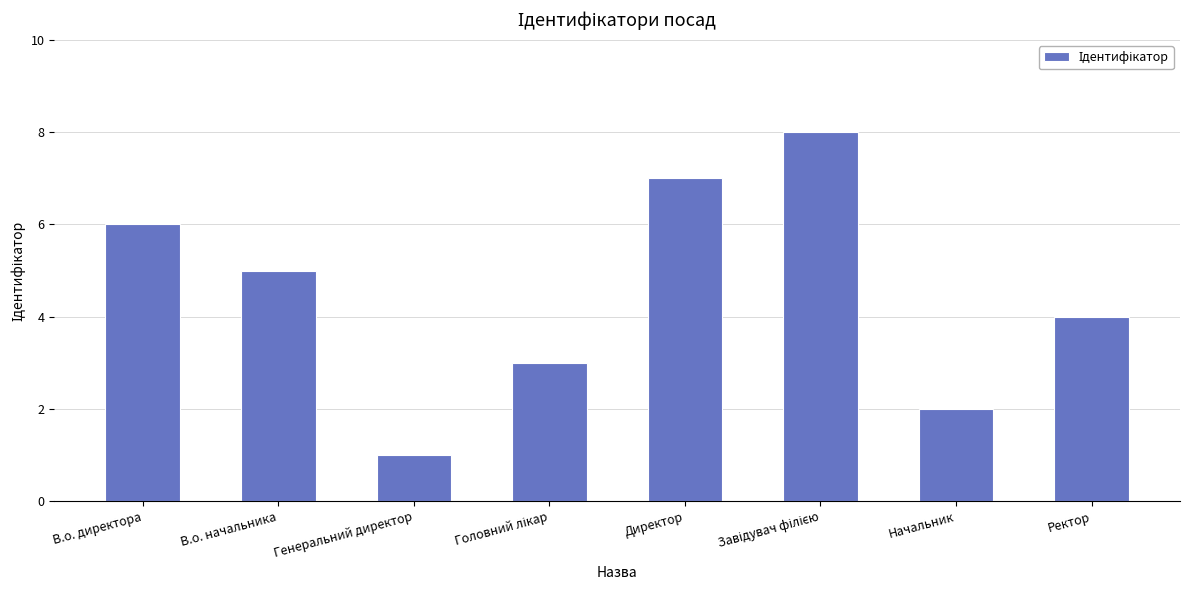

What position from the left is Ректор?

8